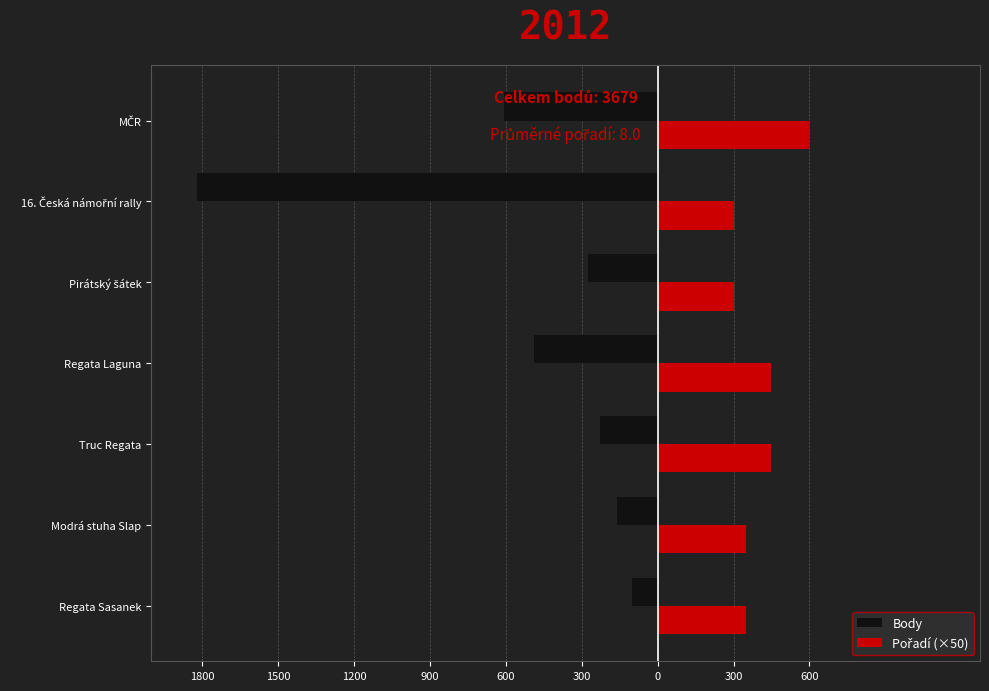

What are all the series names shown in the legend?

Body, Pořadí (×50)